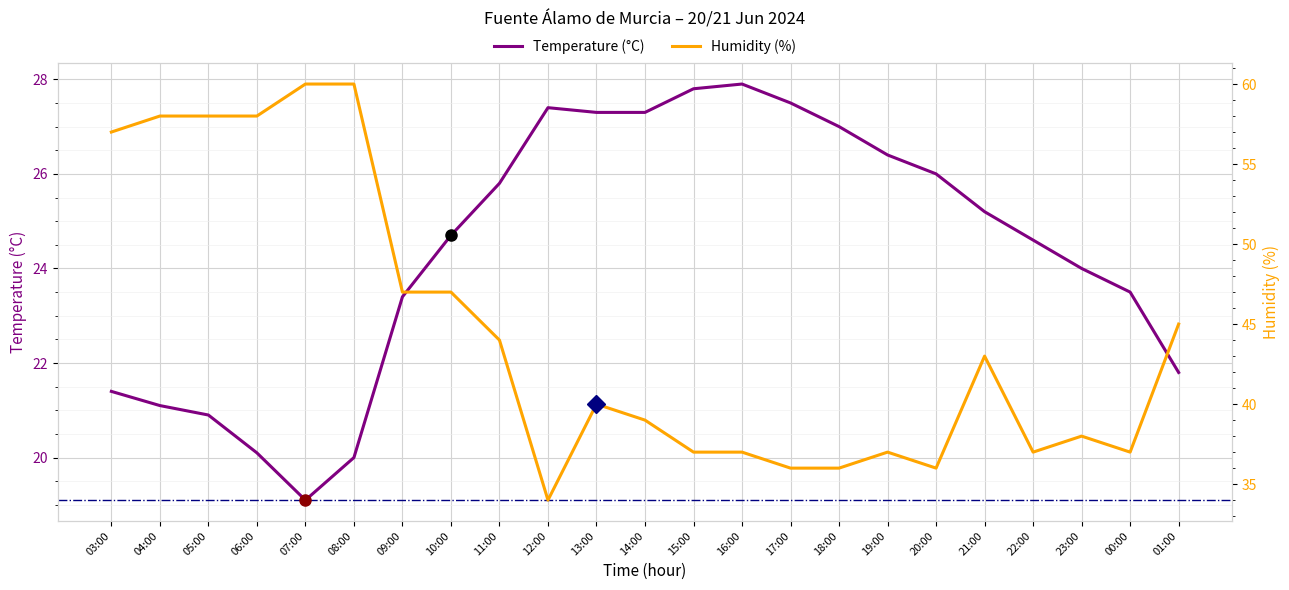

In Temperature (°C), how many points are higher than both neighbors (excluding endpoints)?

2